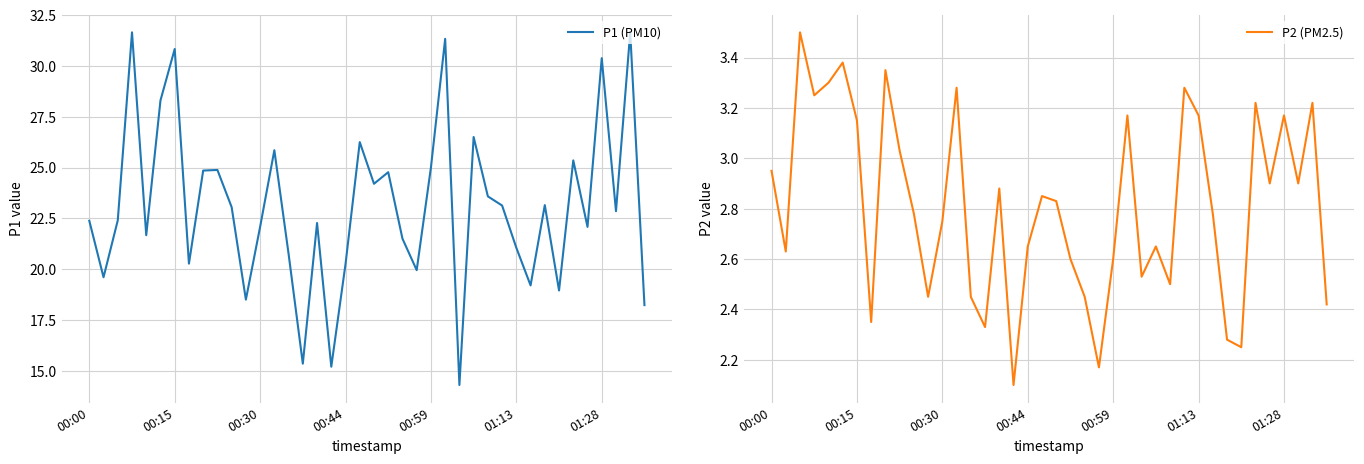

The value of P1 (PM10) at 00:59 is 11.3. True or false?

False